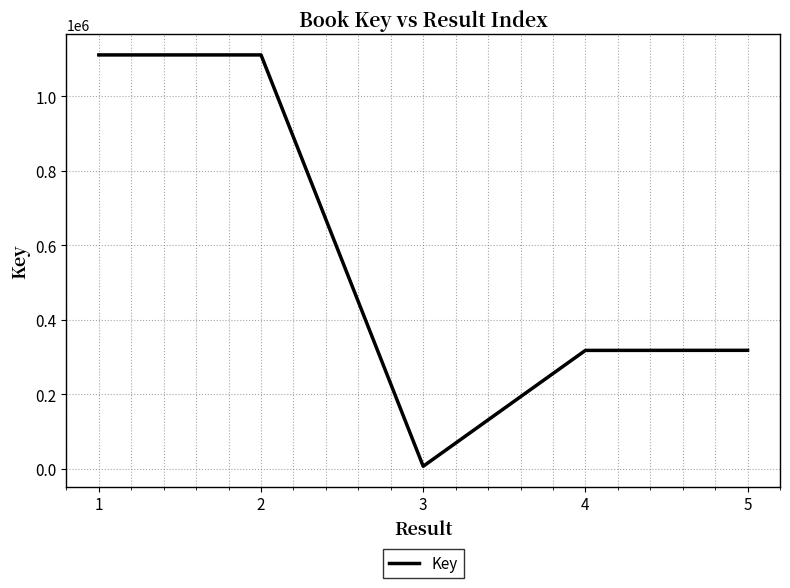

Approximately how many times larger is the value at 4 compared to 3?

50.0